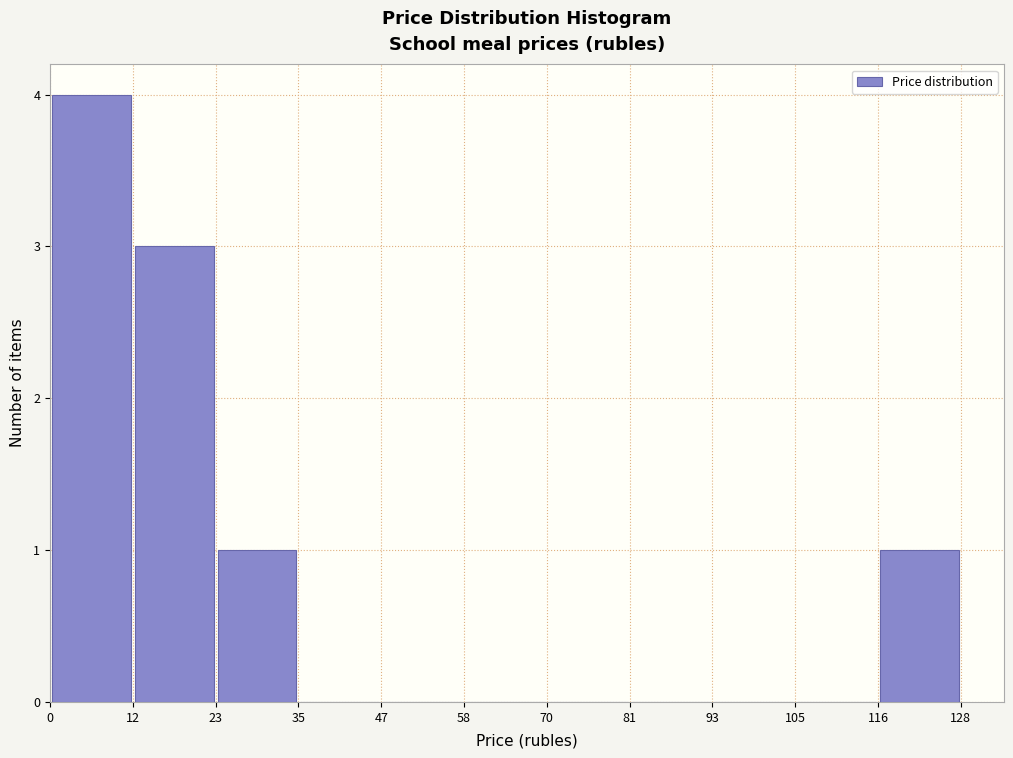

Over which range of the x-axis is the bar tallest?

0 to 12